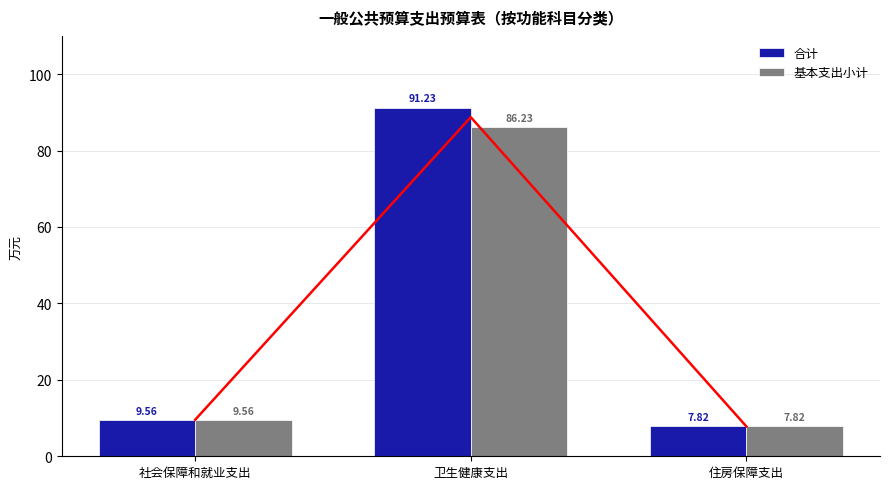

What is the difference between the maximum and second lowest values in the 合计 series?

81.7